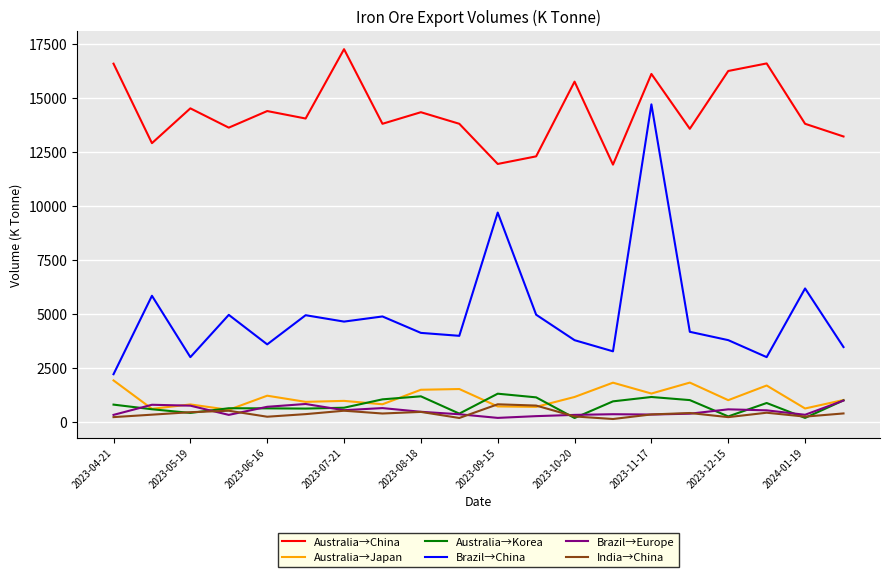

True or false: Brazil→Europe and Australia→China intersect in this chart.

False